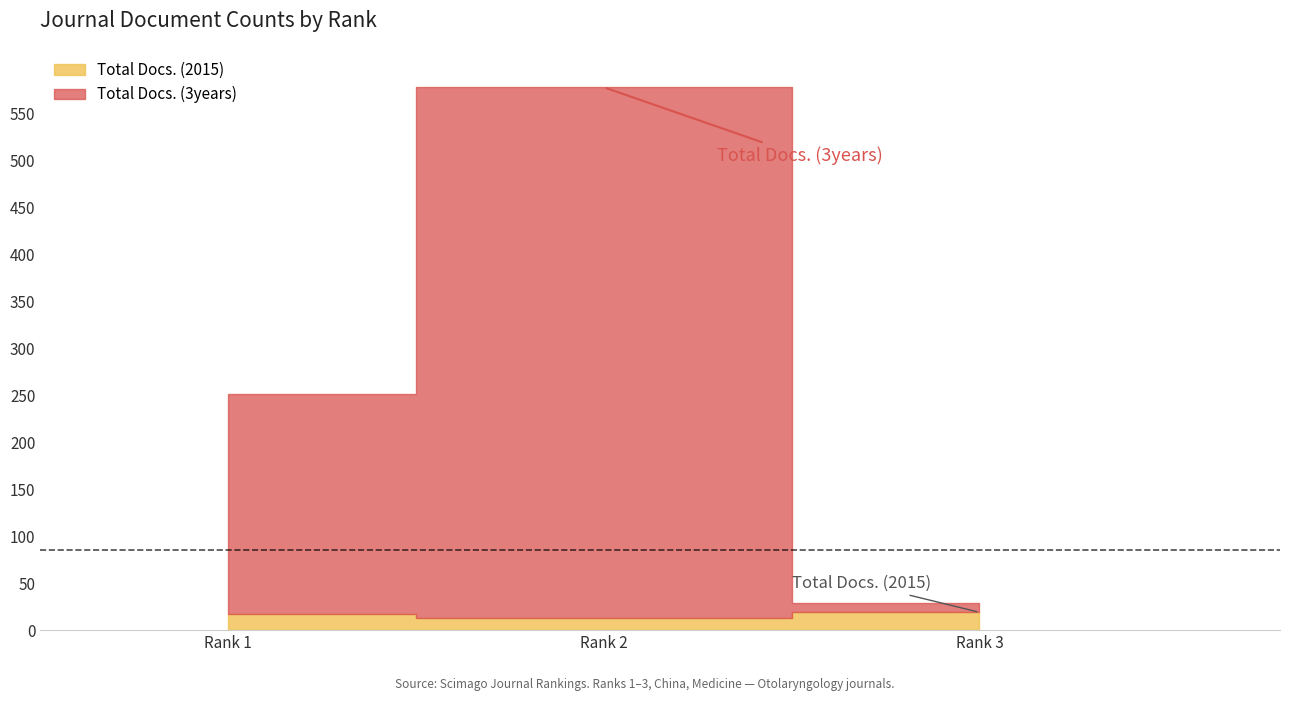

Which series has the largest range (max minus min)?

Total Docs. (3years)